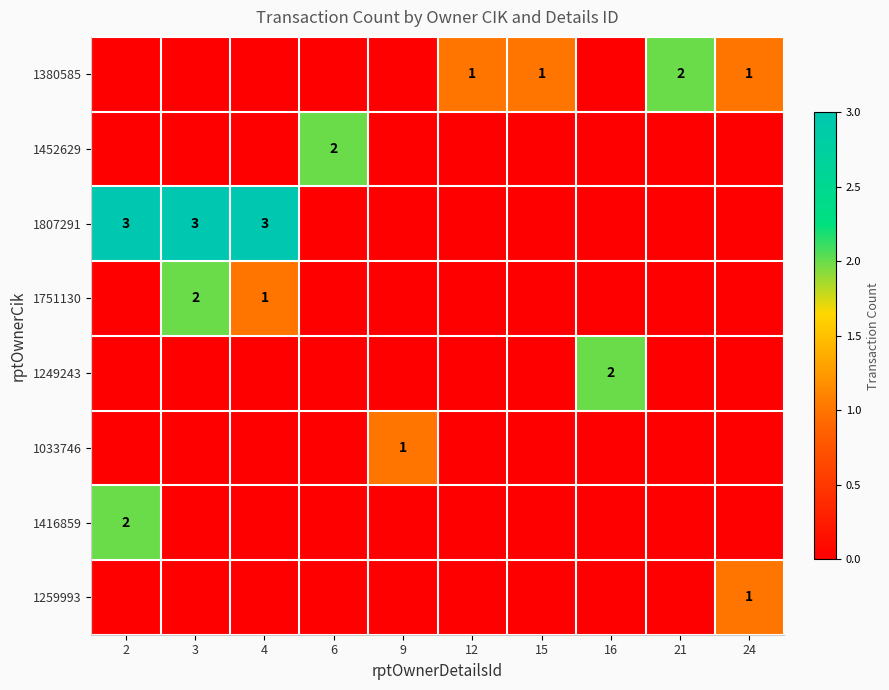

At how many categories does at least one series exceed 0?

10